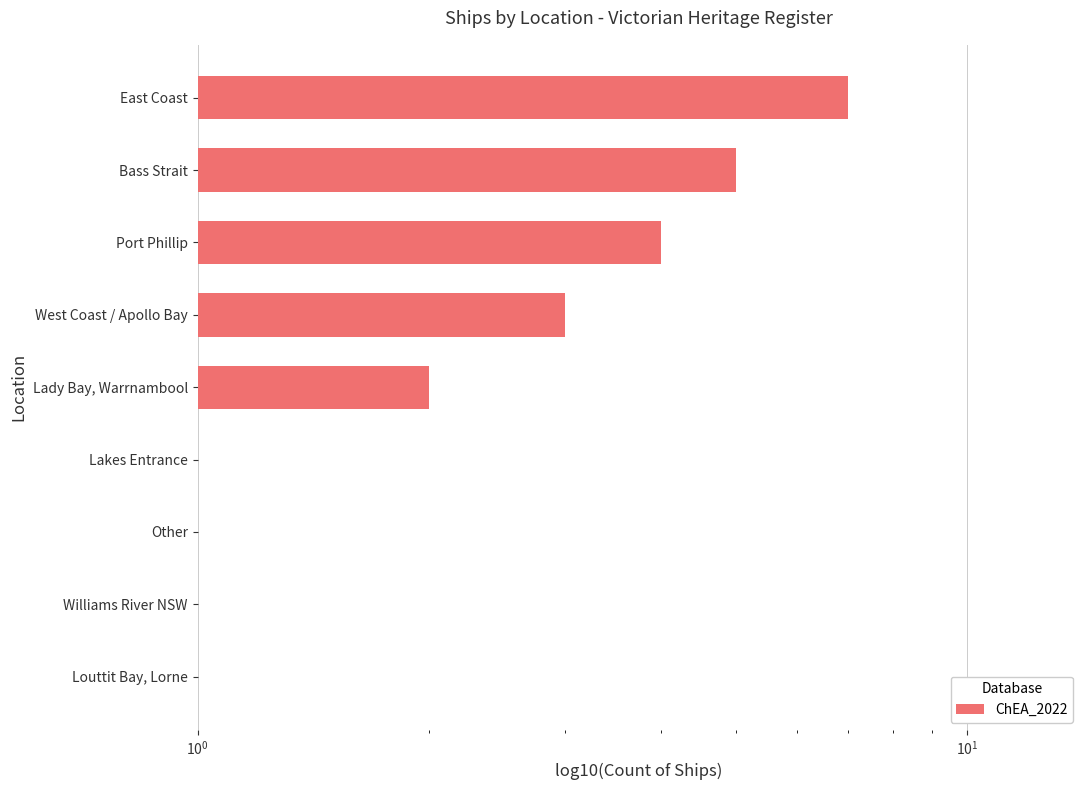

What is the greatest value displayed?

7